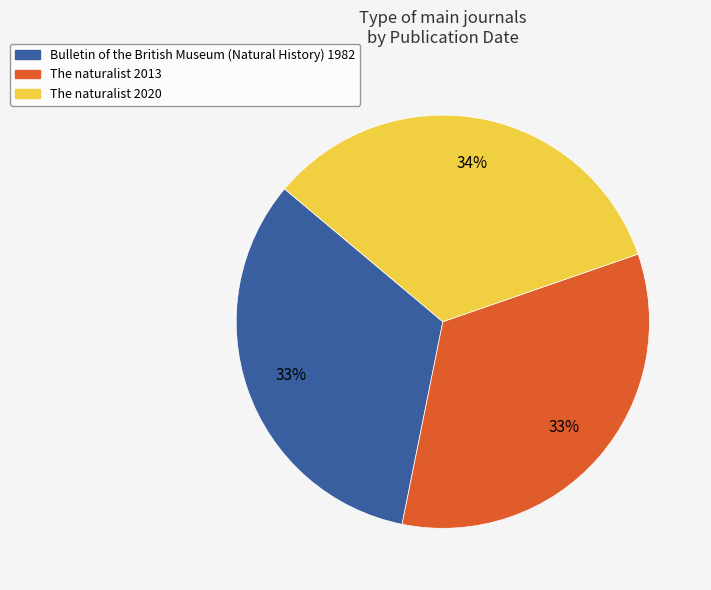

Is it true that Bulletin of the British Museum (Natural History) 1982 is 42% of the pie?

False